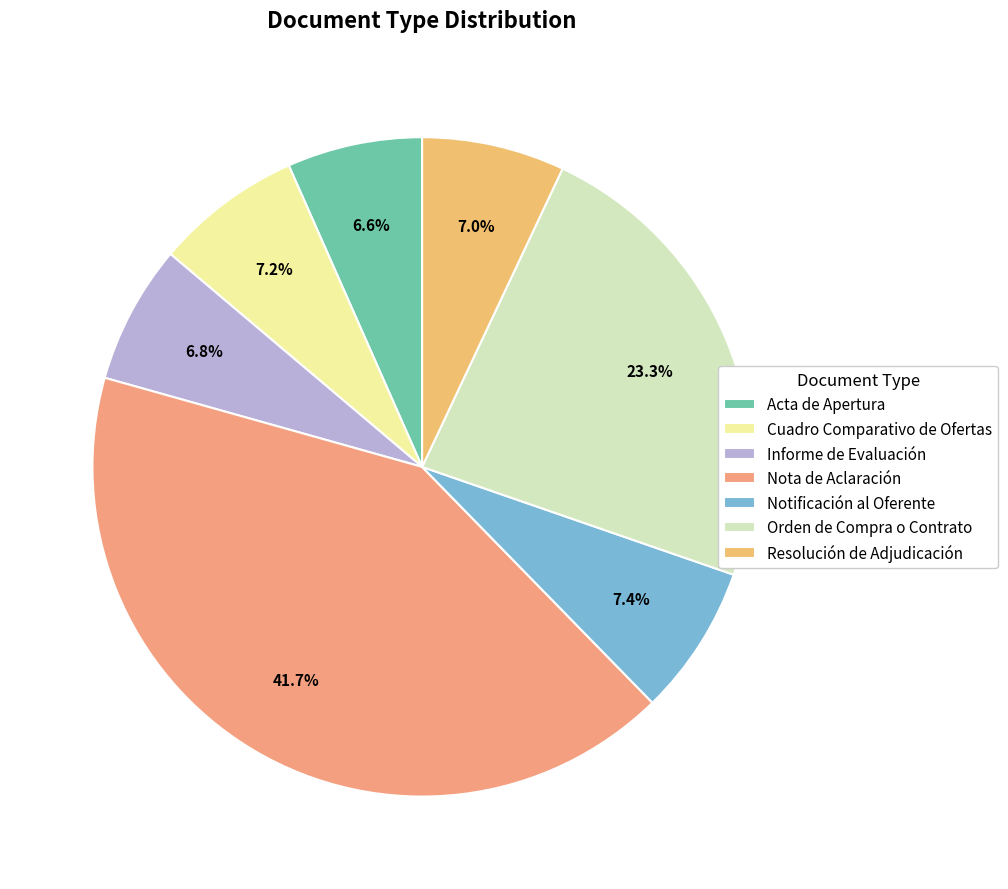

The Notificación al Oferente slice represents 1% of the pie. True or false?

False